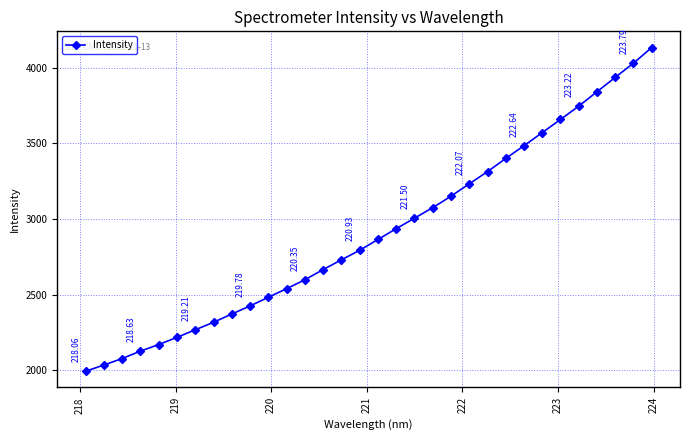

What is the difference between the second highest and minimum values?

2037.2